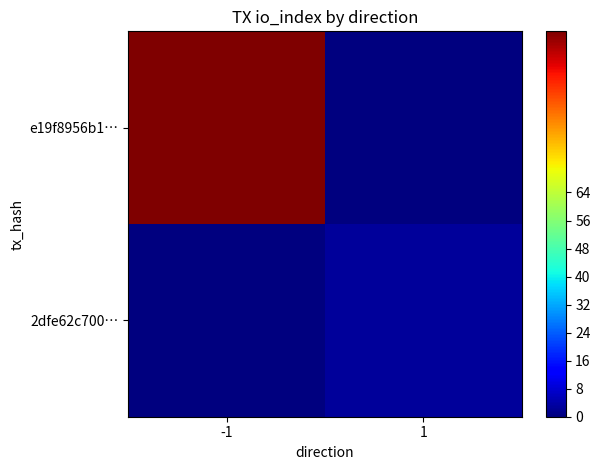

Which series has the widest spread of values?

e19f8956b1…